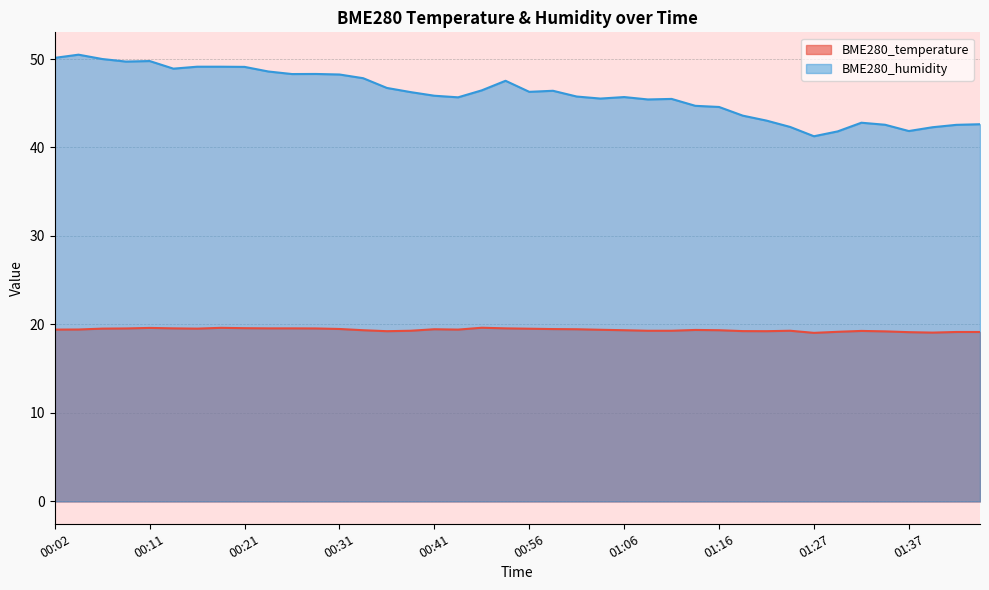

Is the value of BME280_temperature at 01:19 greater than the value of BME280_humidity at 00:21?

No